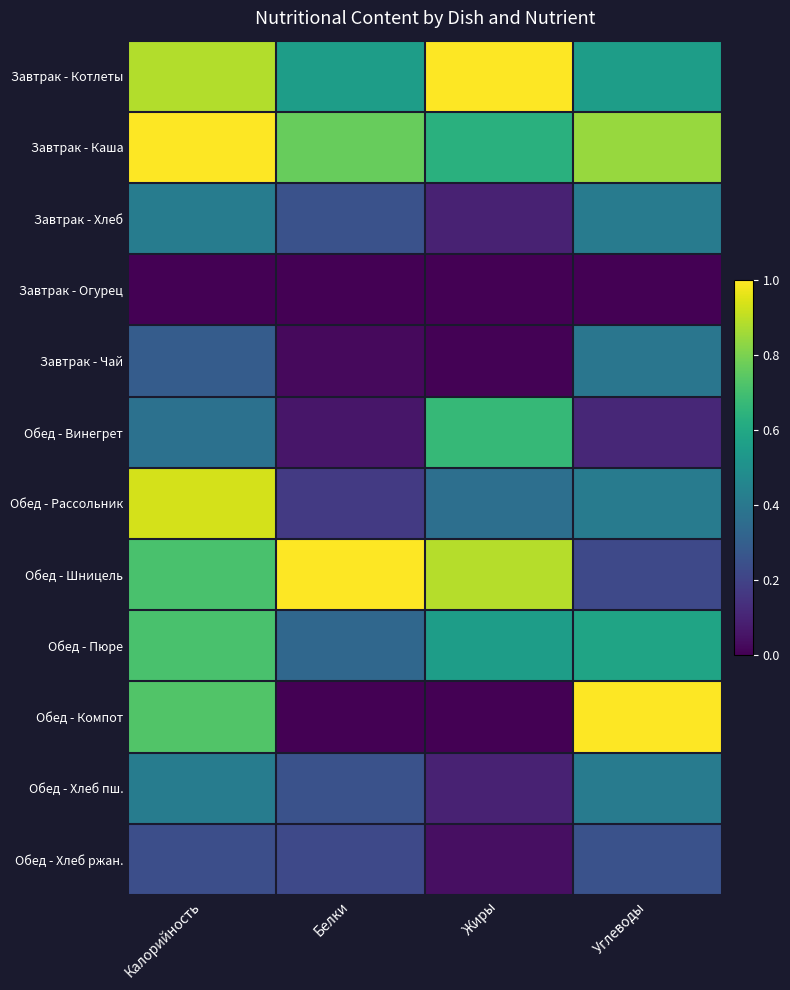

What is the difference between the highest and lowest values at Углеводы?

1.0